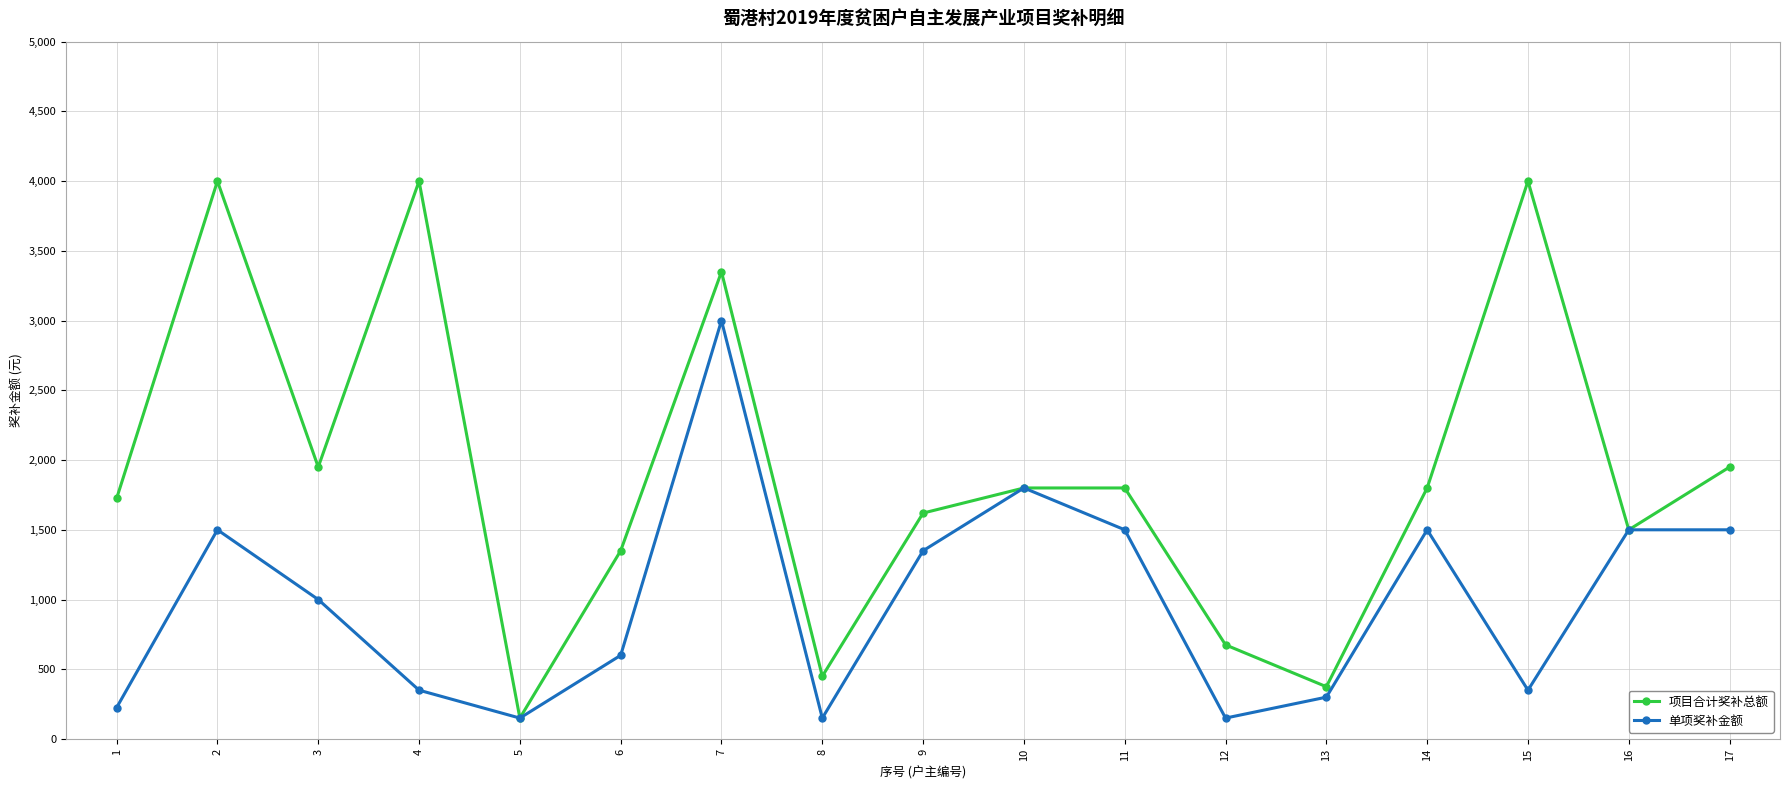

At which category does 单项奖补金额 reach its first local valley?

5